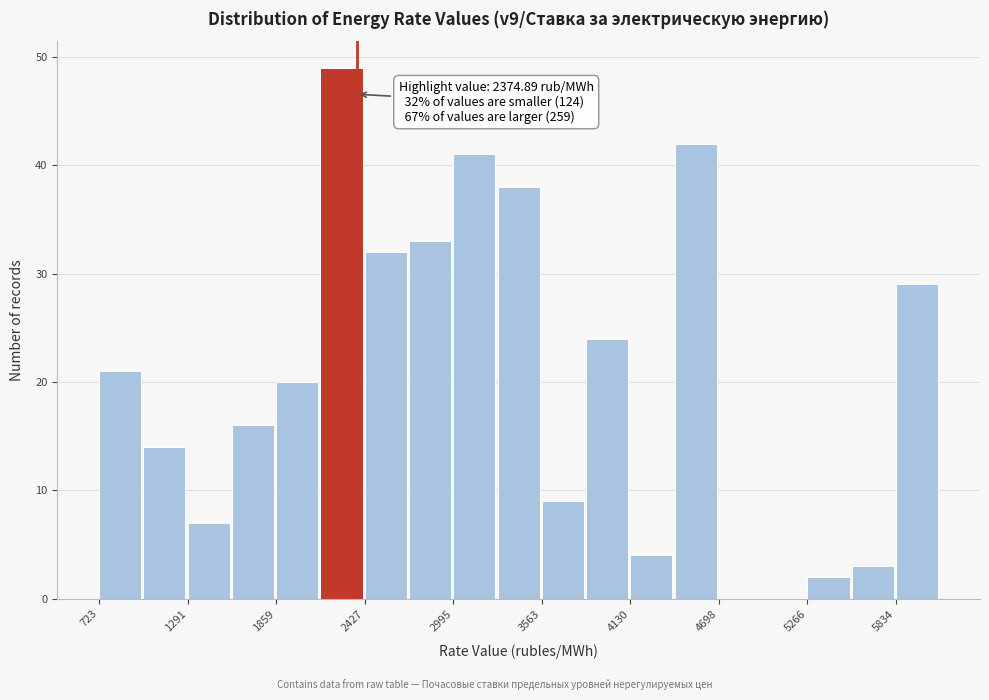

Read against the x-axis, roughly where is the centre of the tallest bar?

2300